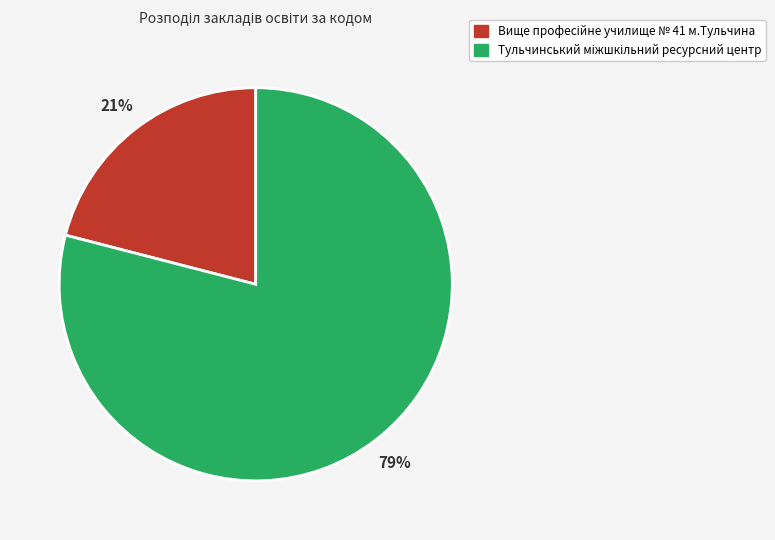

How many slices are in this pie chart?

2